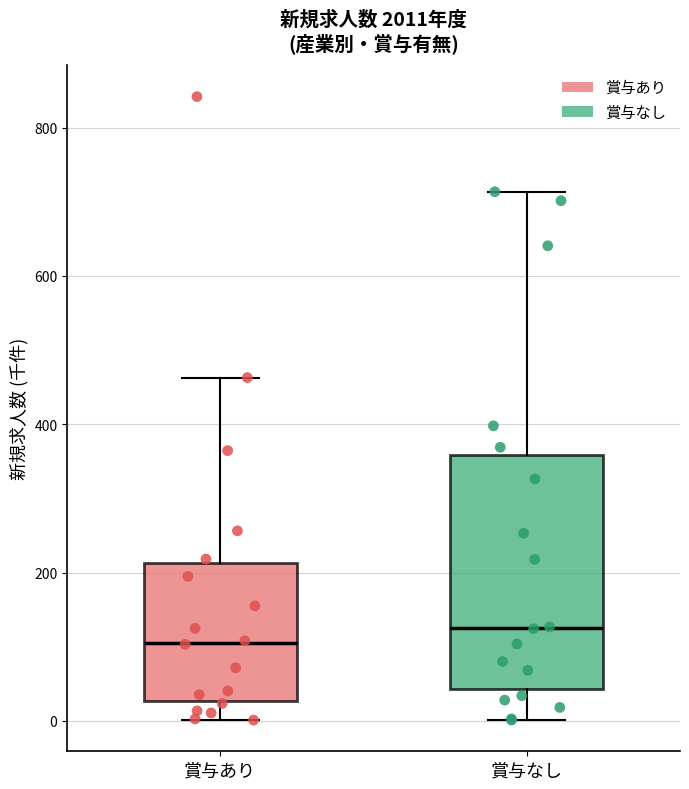

Reading left to right, transcribe this box plot: for each box, give where its median line is, the range the box spans, and where its two whiskers end, as read against the y-axis. The values are not printed on the chart, so give them approximately, as read against the axis.

賞与あり: median 100, box 20 to 220, whiskers 0 to 460
賞与なし: median 120, box 40 to 360, whiskers 0 to 720